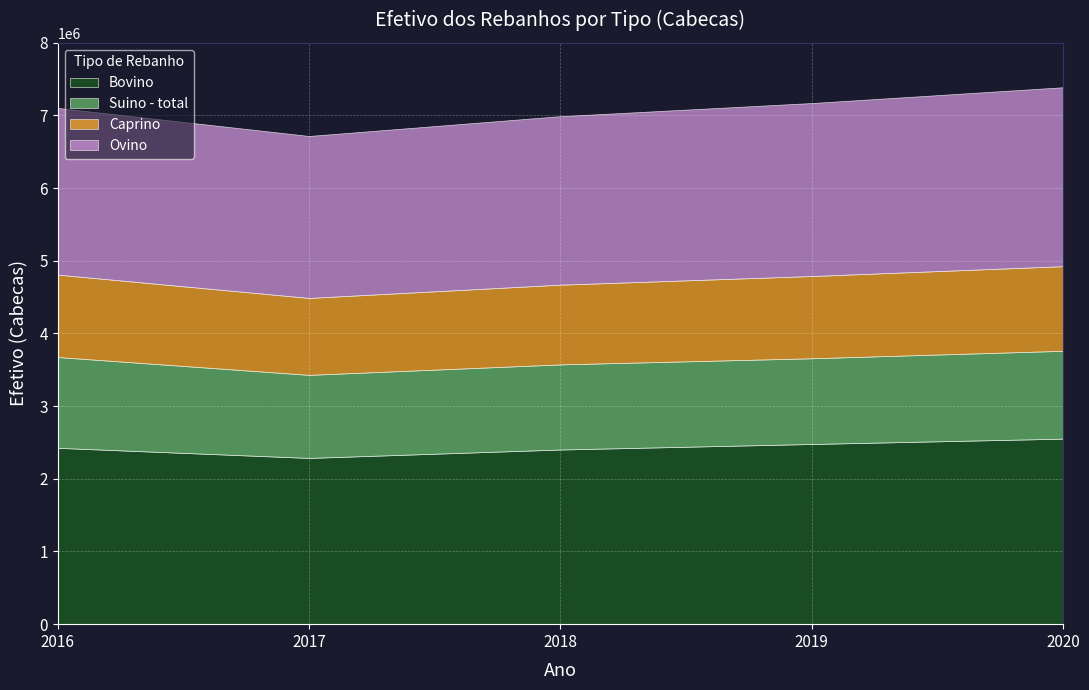

Rank the series at 2020 from lowest to highest value.

Caprino, Suino - total, Ovino, Bovino